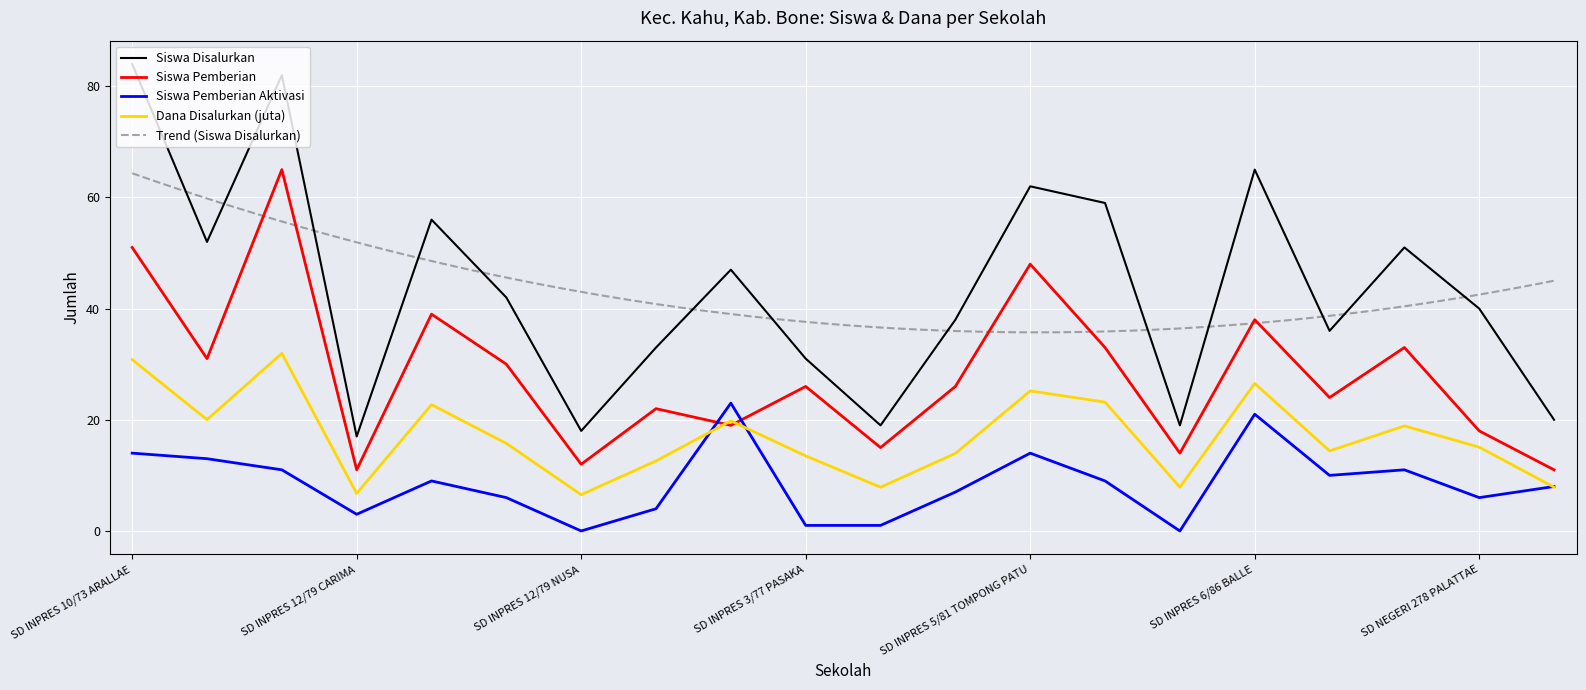

True or false: Siswa Disalurkan and Dana Disalurkan (juta) intersect in this chart.

False